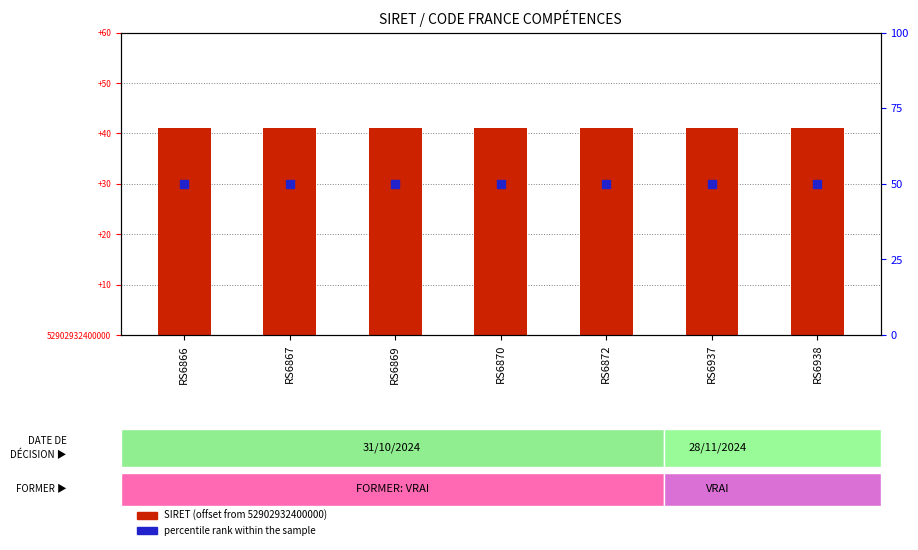

Which series contains the highest Y value?

percentile rank within the sample